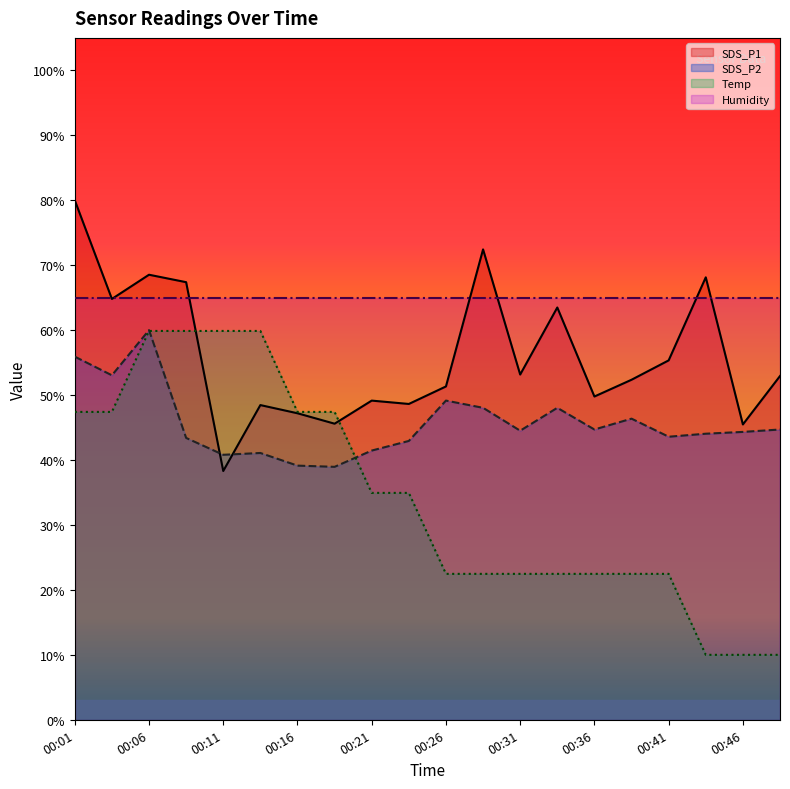

Between which two adjacent categories do SDS_P2 and Temp first intersect?

00:06 and 00:08